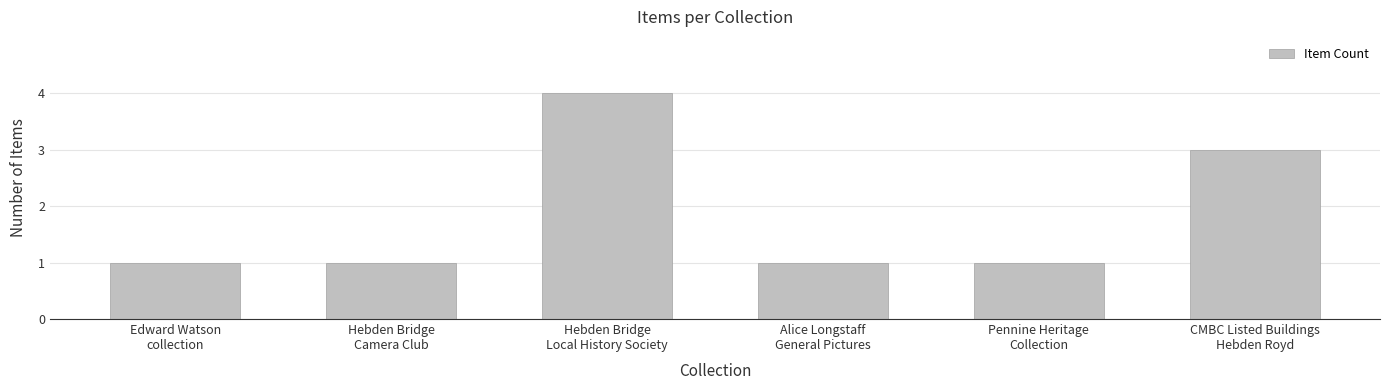

The value at Pennine Heritage
Collection is 1. True or false?

True